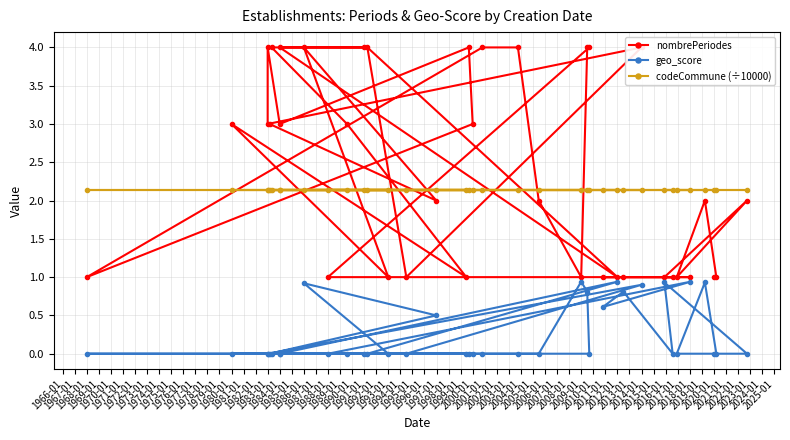

Reading right to left, extract all data points from this chart.

nombrePeriodes: 1.0	1.0	2.0	1.0	2.0	1.0	1.0	1.0	1.0	1.0	1.0	4.0	4.0	1.0	2.0	4.0	4.0	1.0	3.0	4.0	3.0	4.0	3.0	4.0	1.0	4.0	1.0	4.0	4.0	4.0	3.0	1.0	3.0	1.0	4.0	2.0	3.0
geo_score: 0.0	0.0	0.9	0.0	0.0	0.9	0.0	0.8	0.6	0.9	0.0	0.0	0.8	0.9	0.0	0.0	0.0	0.0	0.0	0.0	0.0	0.0	0.0	0.9	0.0	0.0	0.9	0.0	0.0	0.0	0.0	0.0	0.0	0.0	0.9	0.5	0.0
codeCommune (÷10000): 2.1	2.1	2.1	2.1	2.1	2.1	2.1	2.1	2.1	2.1	2.1	2.1	2.1	2.1	2.1	2.1	2.1	2.1	2.1	2.1	2.1	2.1	2.1	2.1	2.1	2.1	2.1	2.1	2.1	2.1	2.1	2.1	2.1	2.1	2.1	2.1	2.1